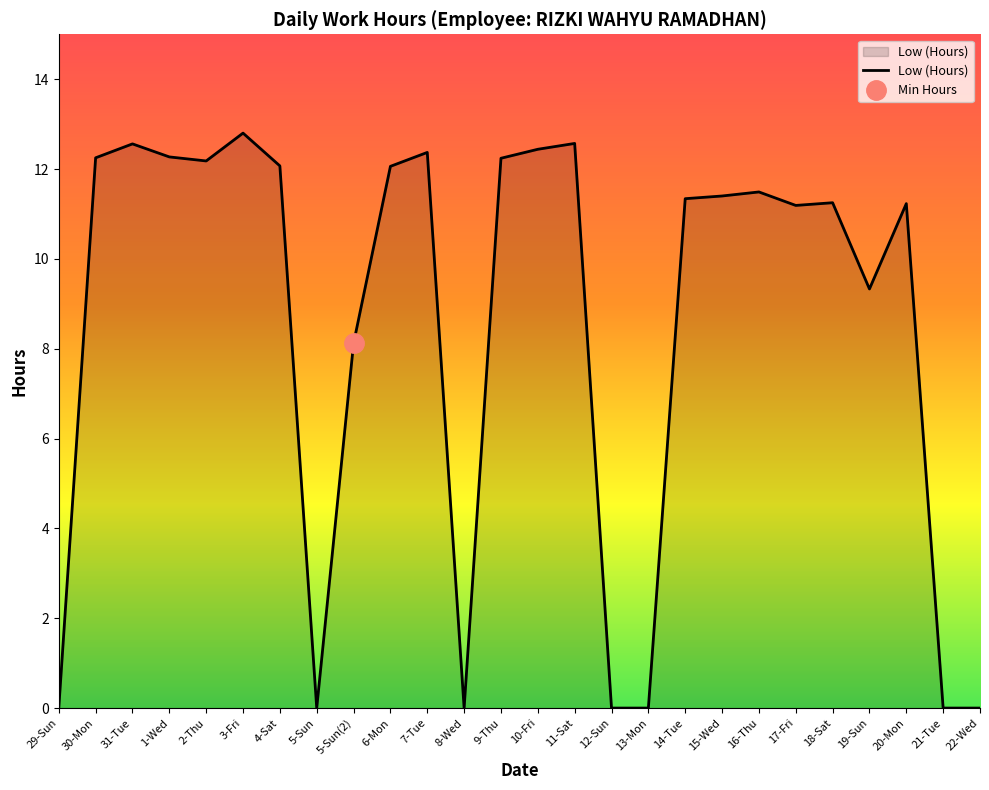

Reading left to right, what are all the values shown in this chart?

29-Sun=0.0	30-Mon=12.2	31-Tue=12.6	1-Wed=12.3	2-Thu=12.2	3-Fri=12.8	4-Sat=12.1	5-Sun=0.0	5-Sun(2)=8.1	6-Mon=12.1	7-Tue=12.4	8-Wed=0.0	9-Thu=12.2	10-Fri=12.4	11-Sat=12.6	12-Sun=0.0	13-Mon=0.0	14-Tue=11.3	15-Wed=11.4	16-Thu=11.5	17-Fri=11.2	18-Sat=11.2	19-Sun=9.3	20-Mon=11.2	21-Tue=0.0	22-Wed=0.0